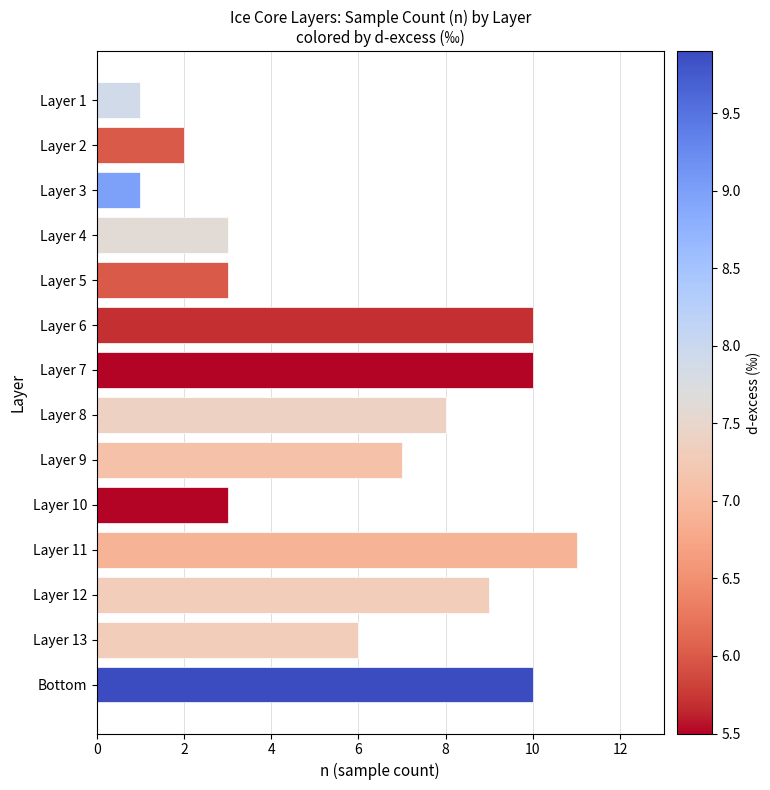

What is the maximum value shown in the chart?

11